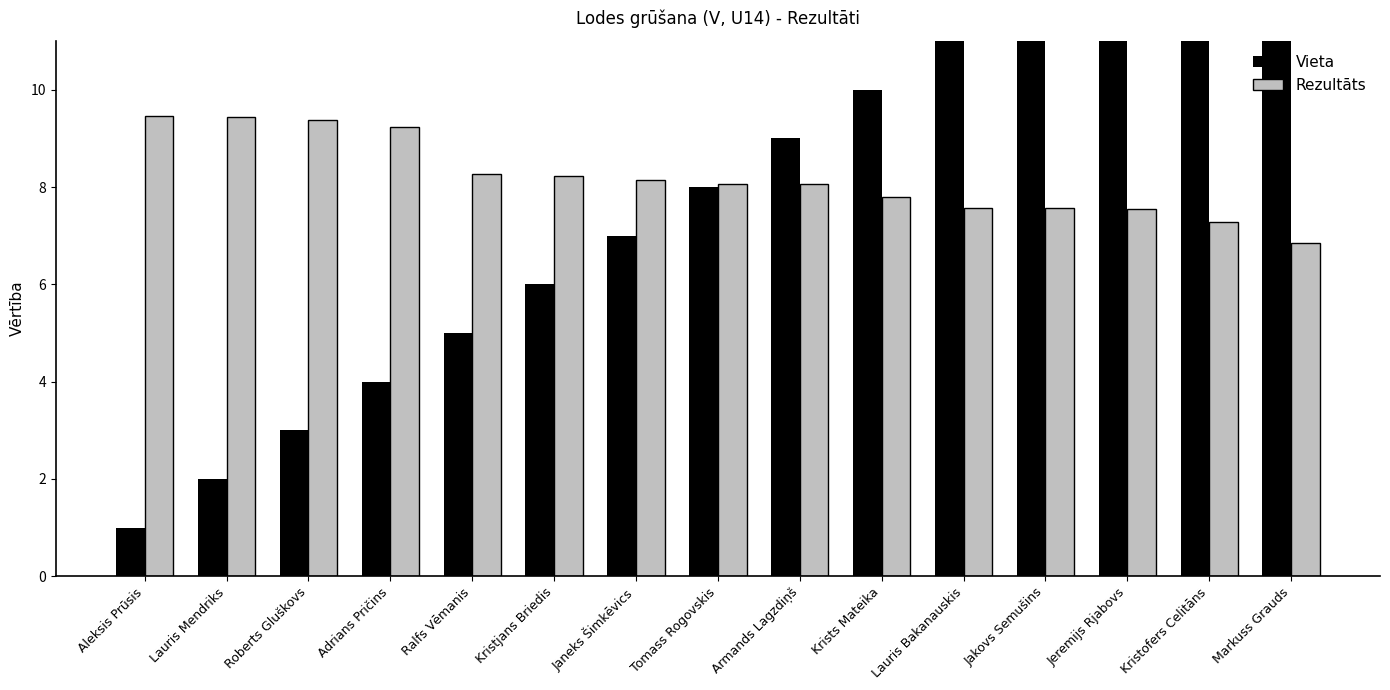

What is the difference between the Vieta values at Kristofers Celitāns and Tomass Rogovskis?

6.0